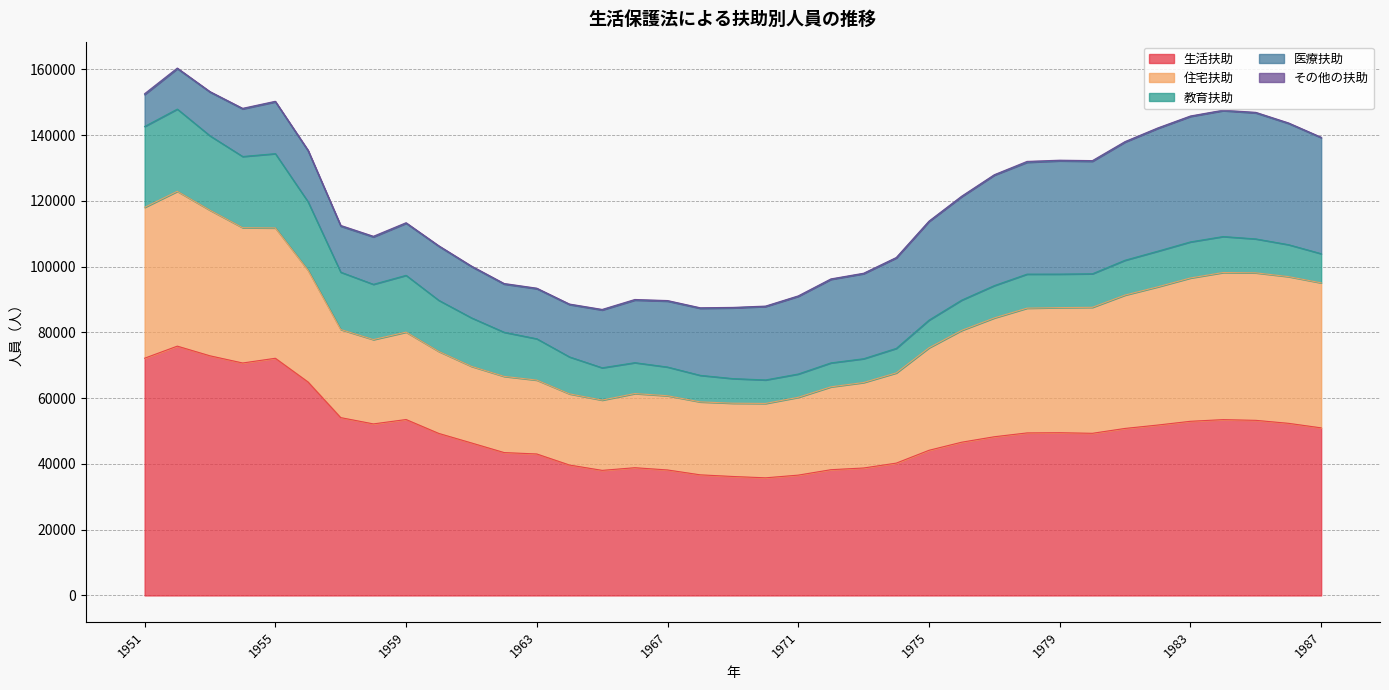

List the labels in order of 教育扶助 value, largest first.

1952, 1951, 1953, 1955, 1954, 1956, 1957, 1959, 1958, 1960, 1961, 1962, 1963, 1964, 1983, 1984, 1982, 1981, 1978, 1985, 1980, 1979, 1977, 1965, 1986, 1966, 1976, 1987, 1967, 1975, 1968, 1969, 1974, 1972, 1973, 1970, 1971